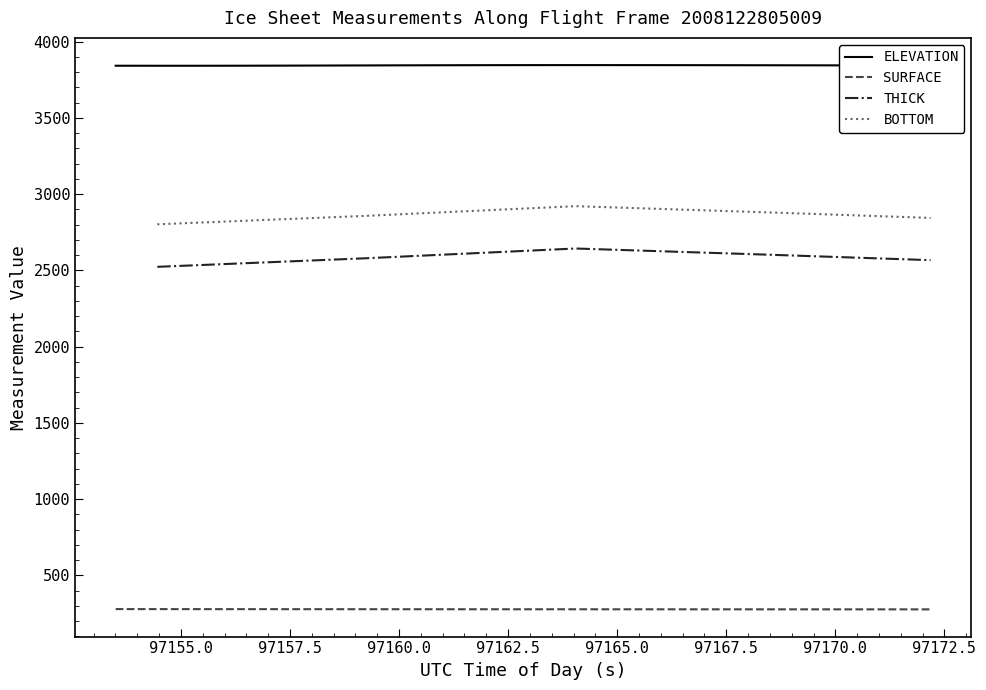

What is the lowest value of the SURFACE series?

277.0